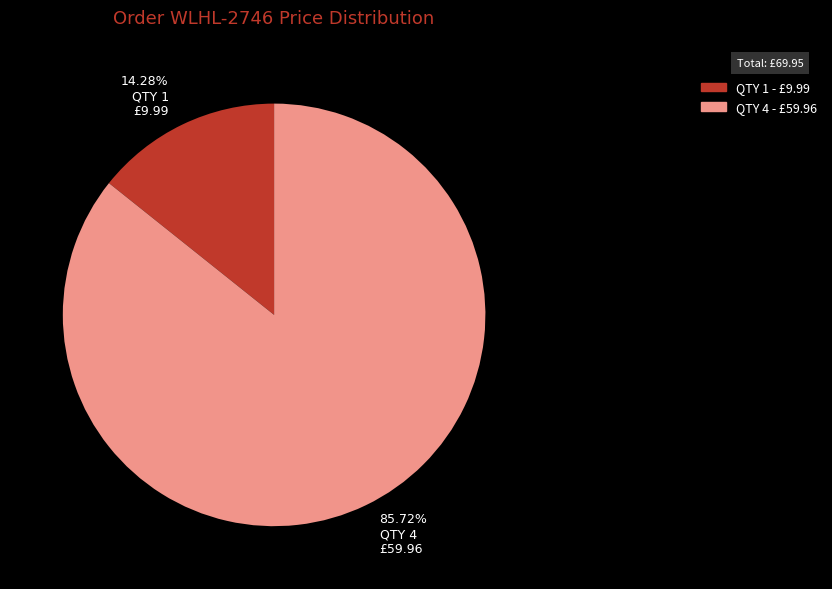

Does any single category account for the majority?

Yes